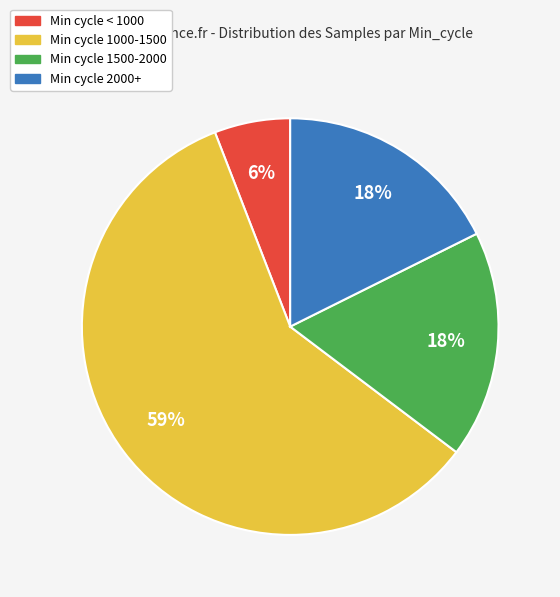

How many segments does this pie chart have?

4